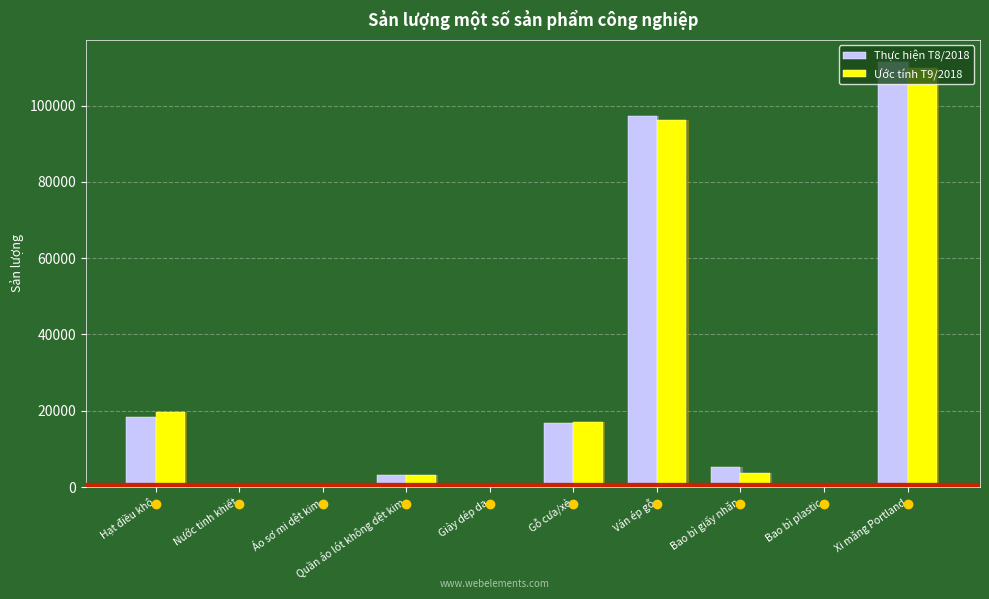

At how many categories does at least one series exceed 11683?

4